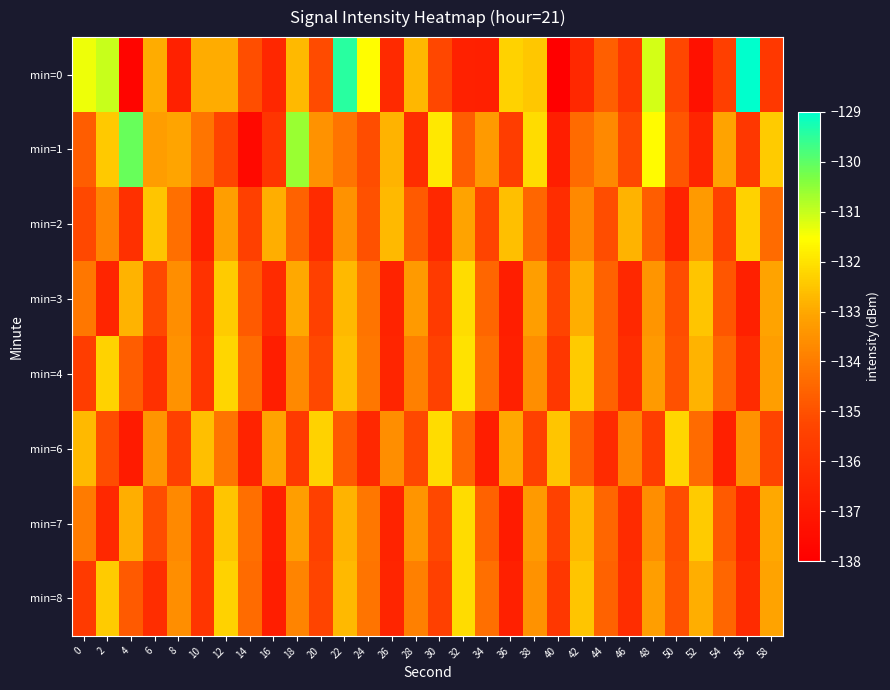

Count the number of categories in the chart.

30